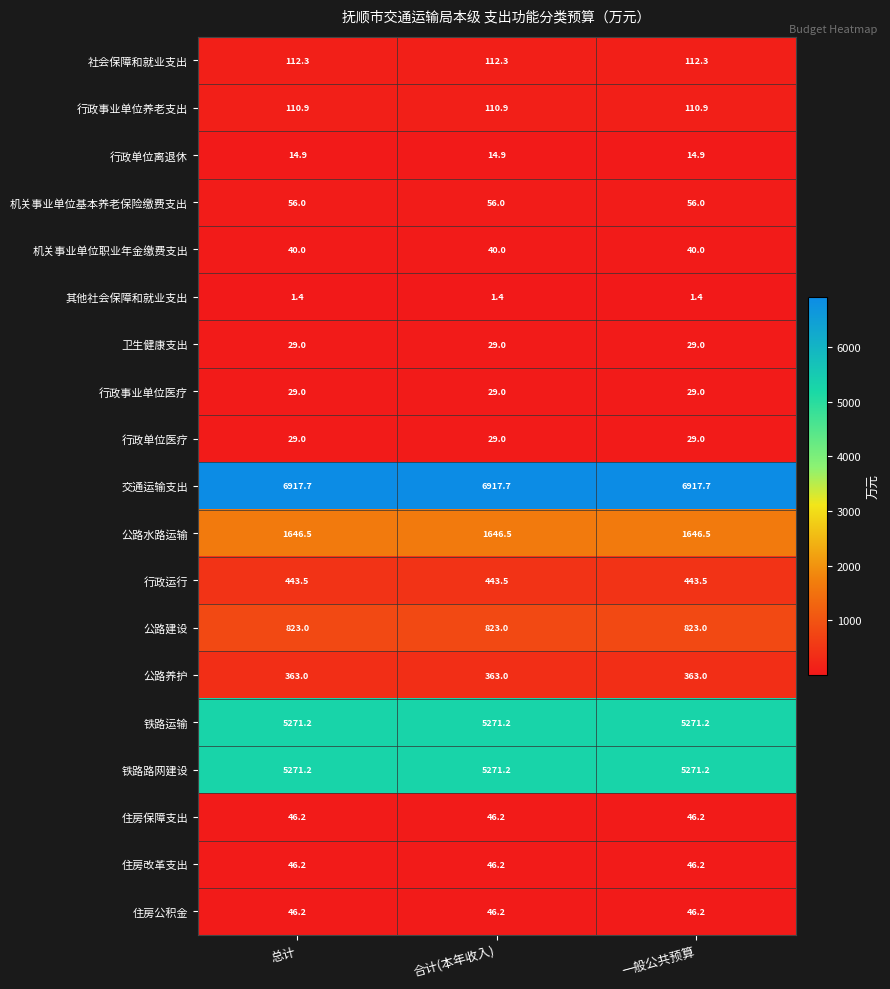

What is the lowest value of the 行政事业单位养老支出 series?

110.9